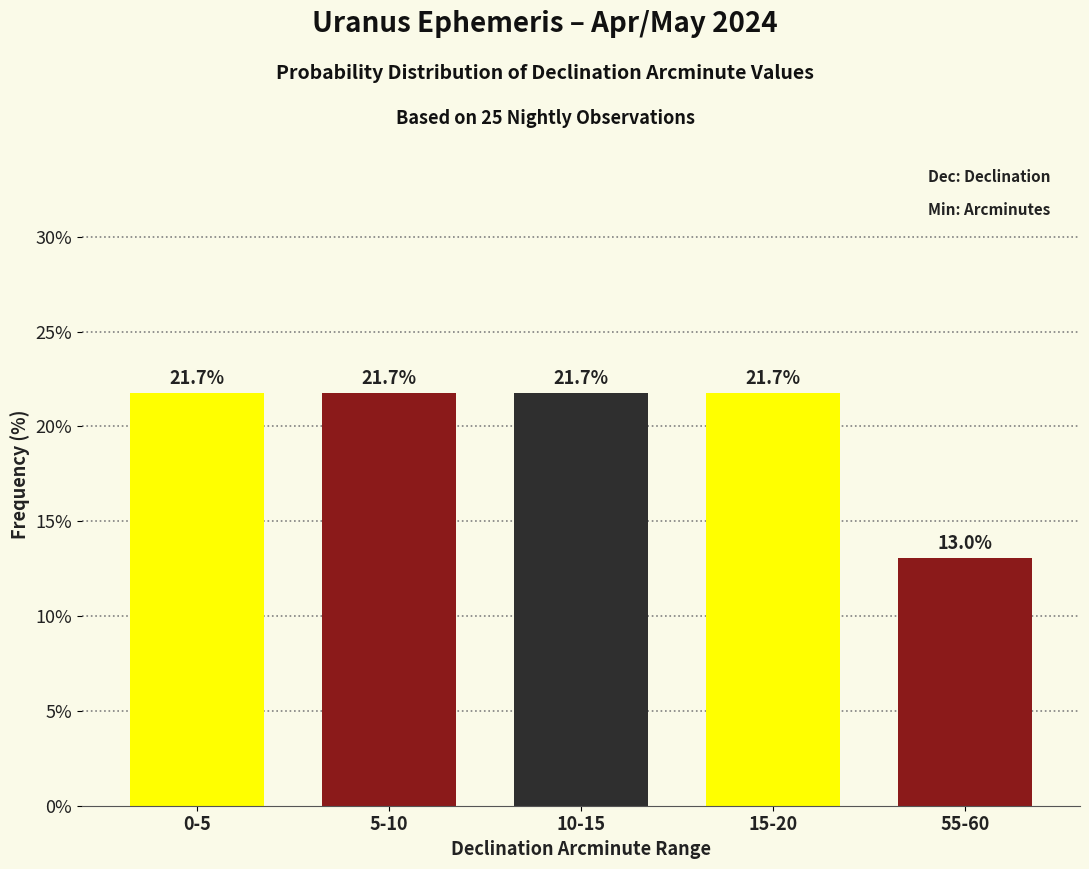

Reading left to right, list all the values displayed in this chart.

21.7	21.7	21.7	21.7	13.0